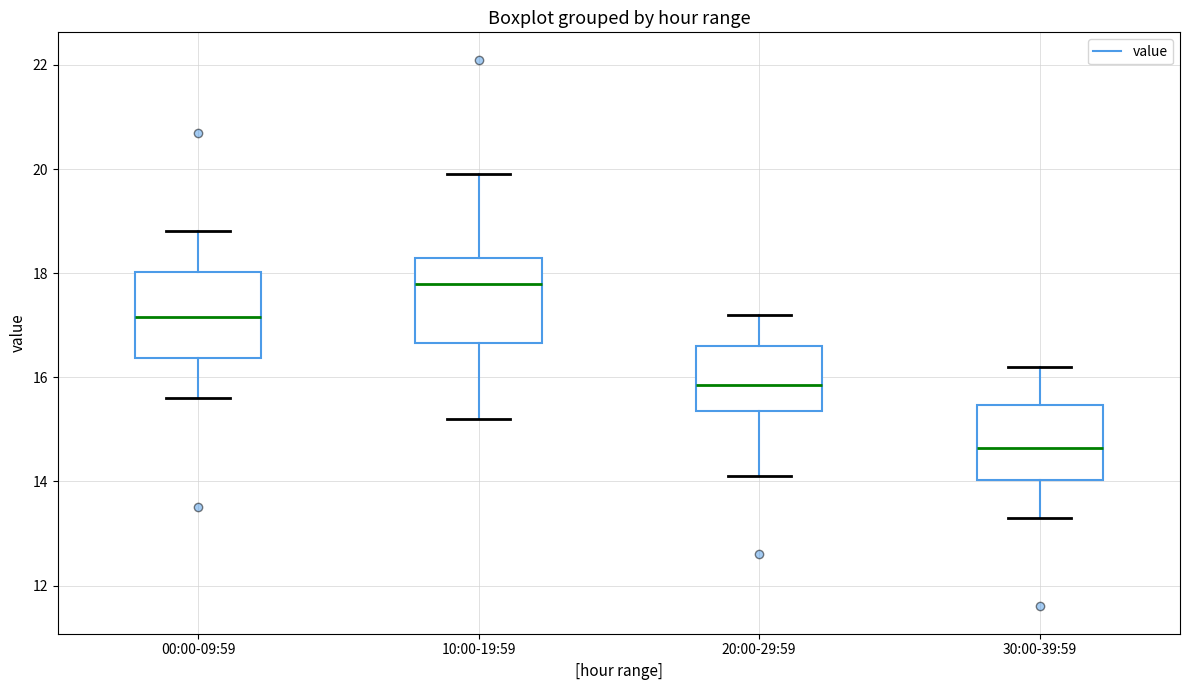

Which box has the highest median line?

10:00-19:59